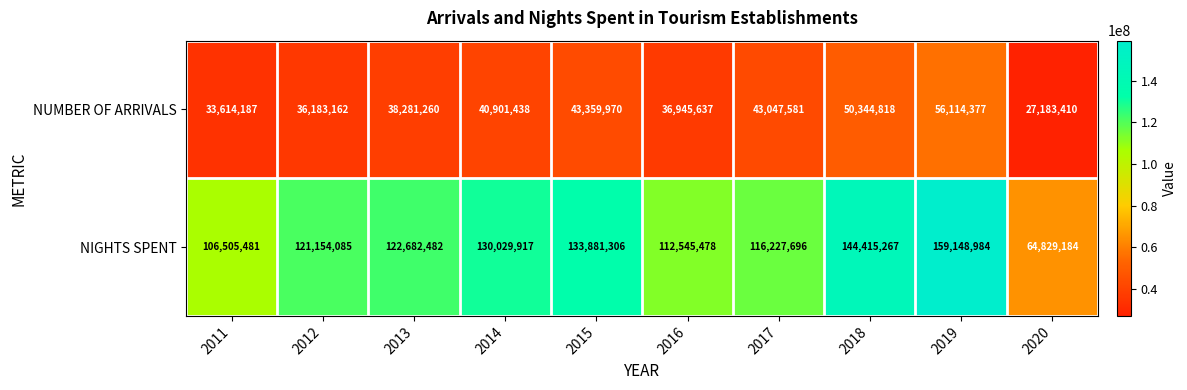

Rank the series at 2014 from highest to lowest value.

NIGHTS SPENT, NUMBER OF ARRIVALS